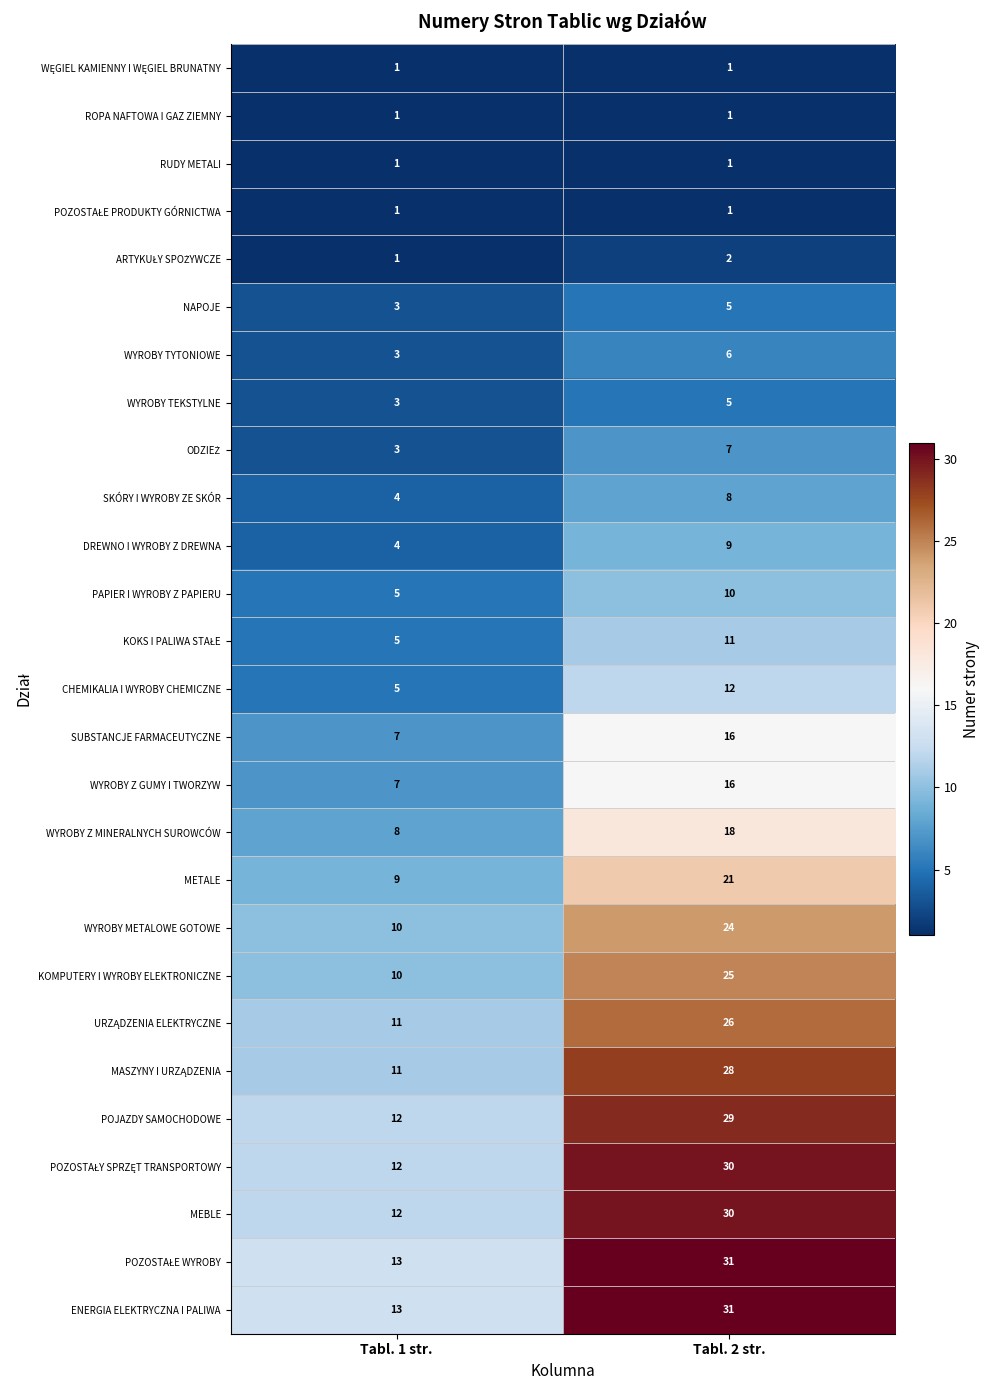

What is the total value across all series at Tabl. 2 str.?

404